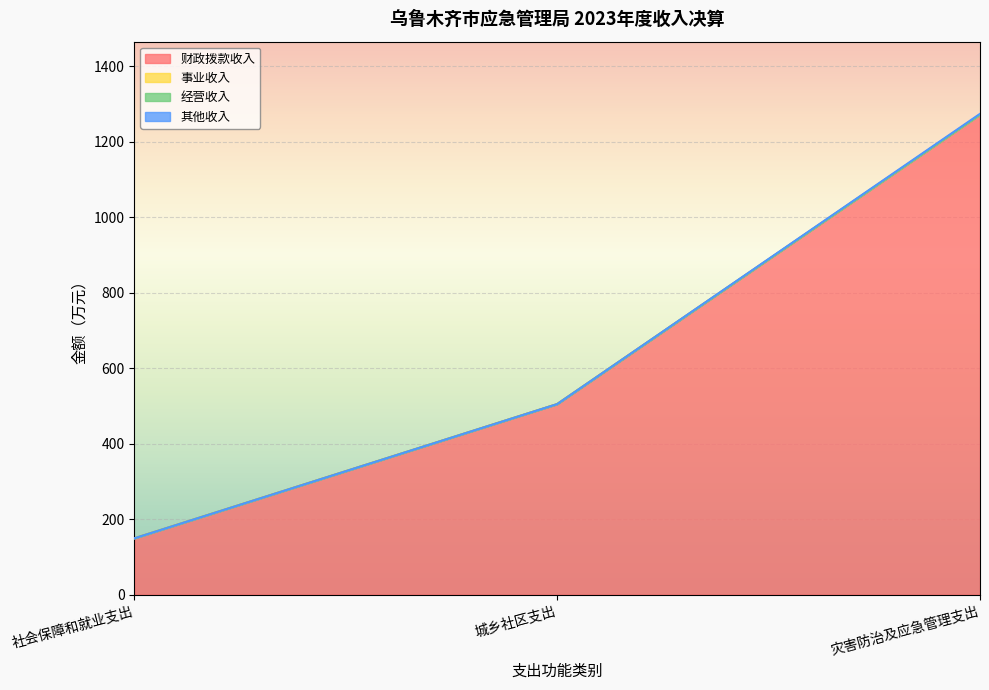

Reading left to right, what are all the values shown in this chart?

财政拨款收入: 社会保障和就业支出=149.3	城乡社区支出=505.0	灾害防治及应急管理支出=1272.1
事业收入: 社会保障和就业支出=0.0	城乡社区支出=0.0	灾害防治及应急管理支出=0.0
经营收入: 社会保障和就业支出=0.0	城乡社区支出=0.0	灾害防治及应急管理支出=0.0
其他收入: 社会保障和就业支出=0.0	城乡社区支出=0.0	灾害防治及应急管理支出=2.2